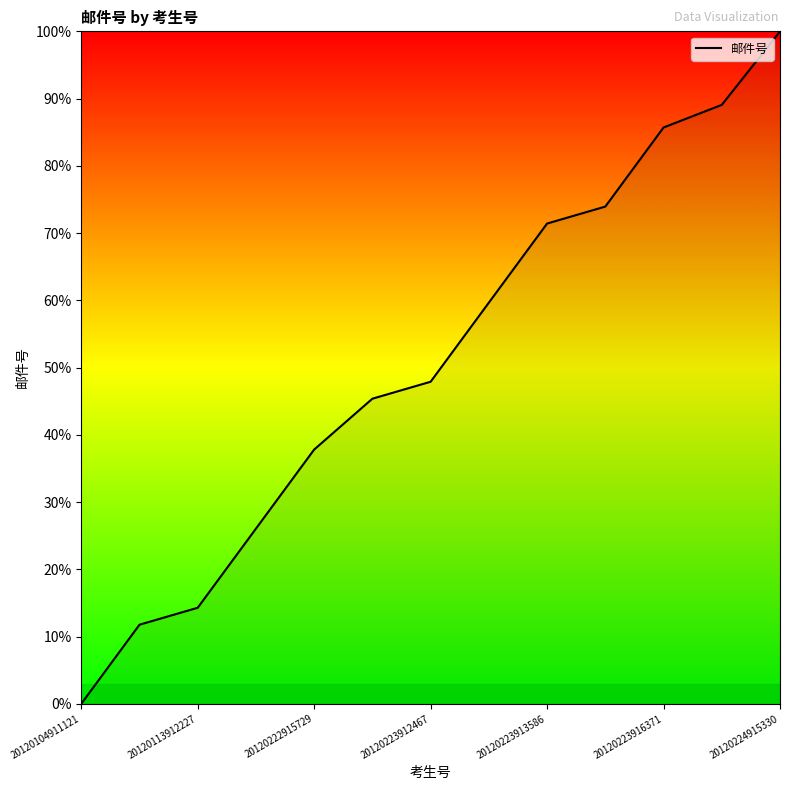

True or false: there are more than 0 points higher than both neighbors.

False